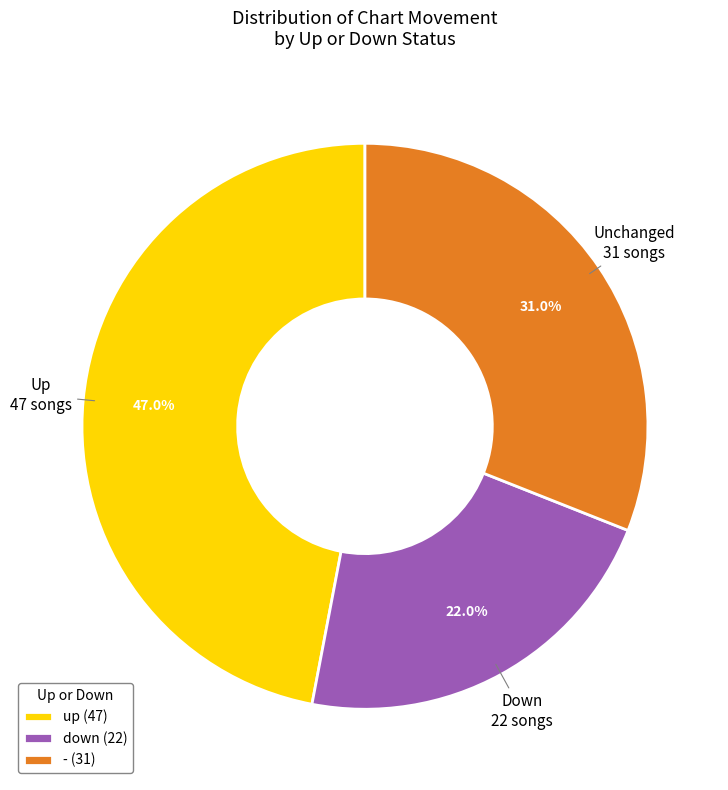

Which category has the smallest portion of the pie?

down